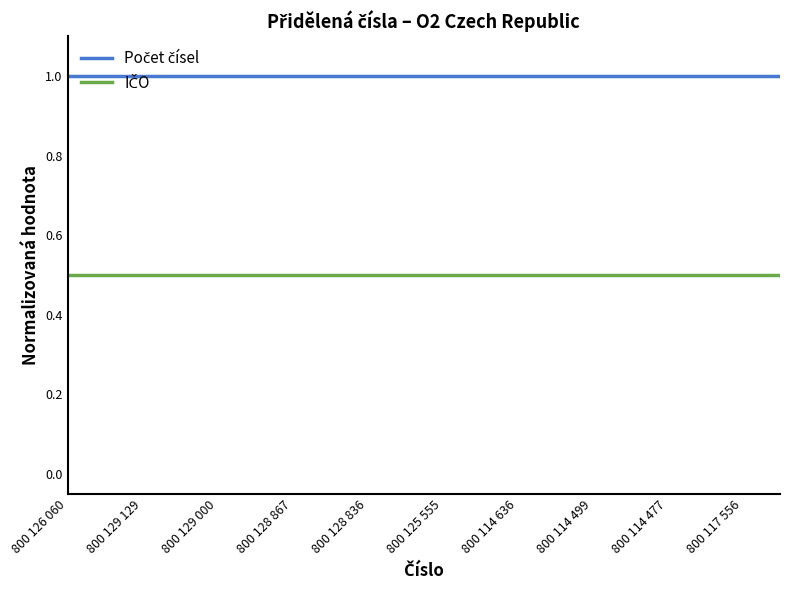

What is the greatest value displayed?

1.0